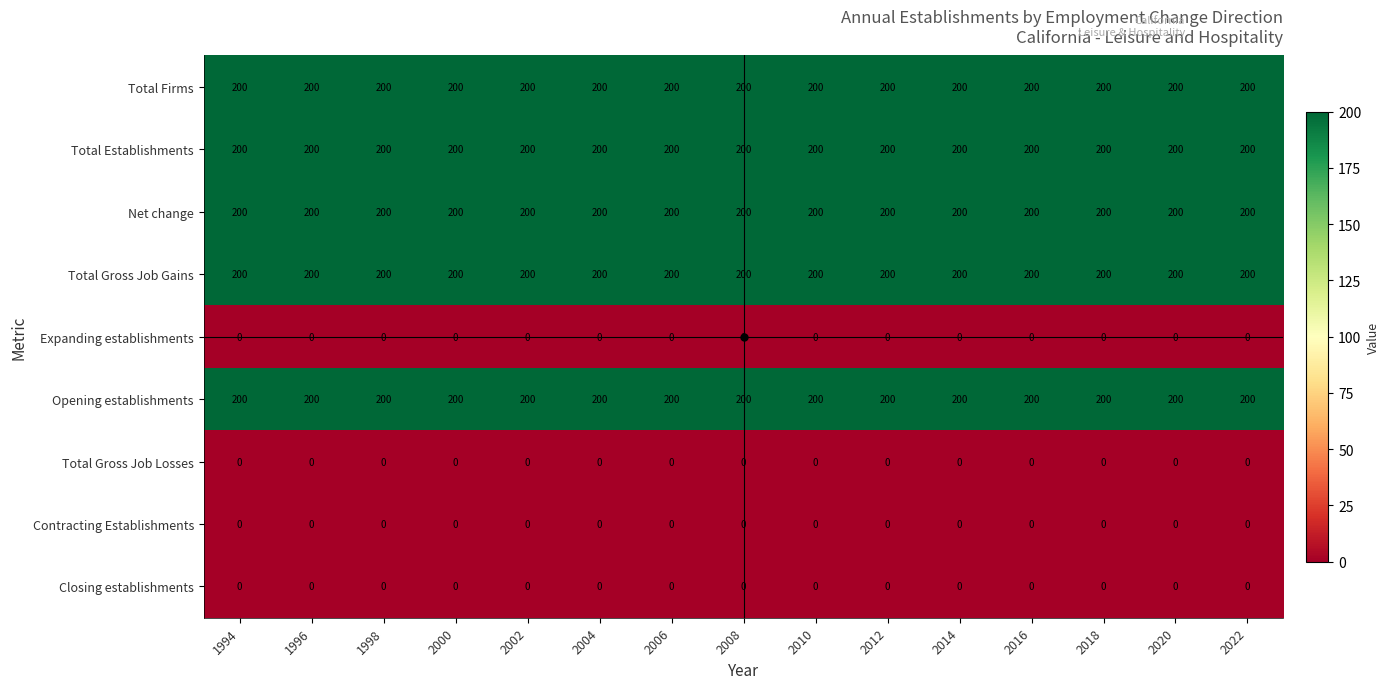

What is the spread (max minus min) of values at 2006?

200